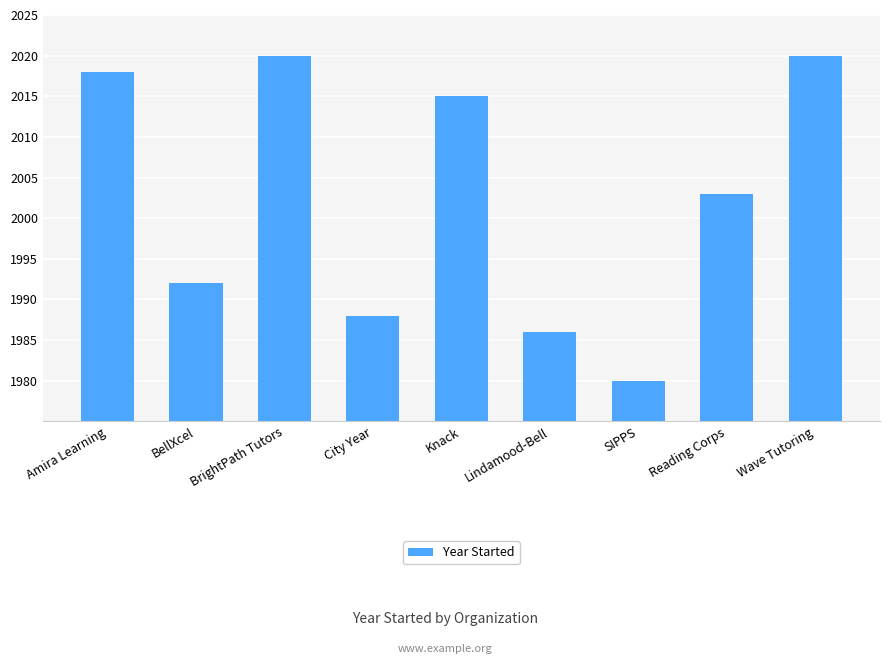

What is the label of the 9th bar from the left?

Wave Tutoring